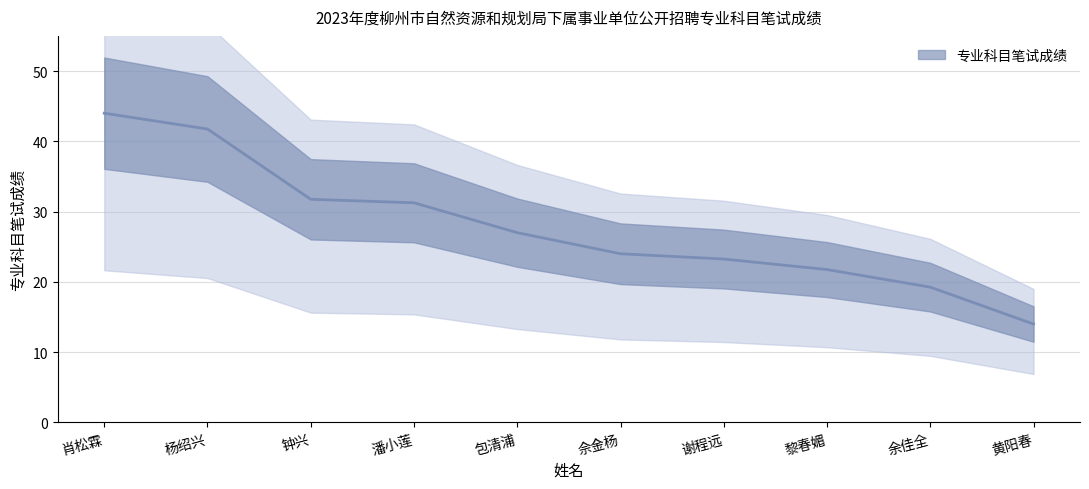

What is the sum of all values?

278.0